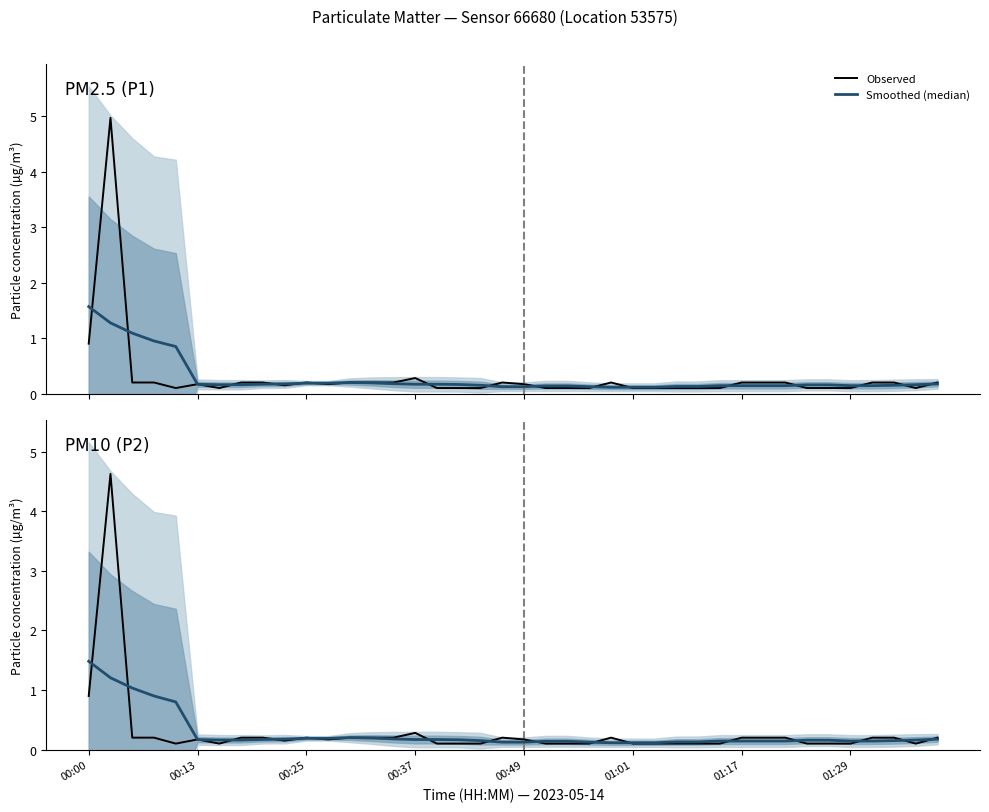

How many intersections are there between Observed and Smoothed (median)?

19